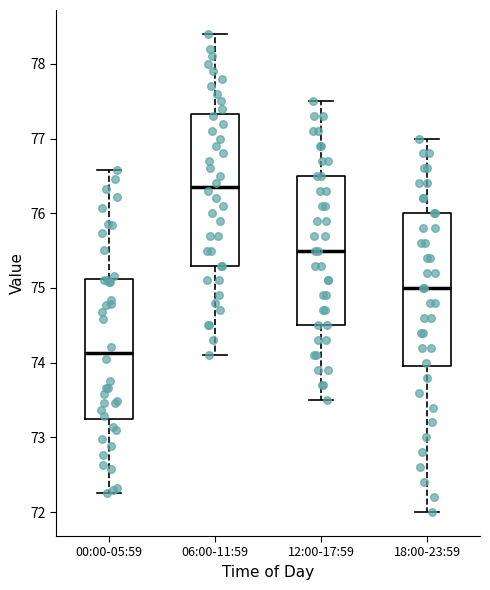

Where does the median line of the box for 00:00-05:59 sit on the y-axis? The values are not printed on the chart, so give them approximately, as read against the axis.

74.1